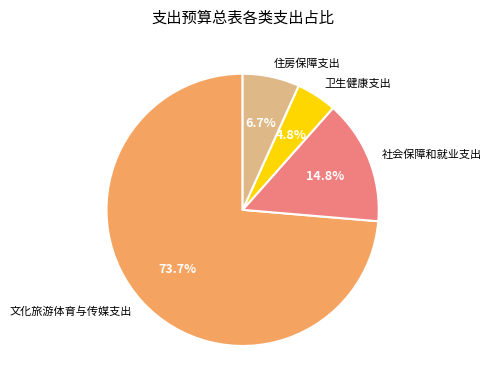

What percentage is the 卫生健康支出 slice, to the nearest percent?

5%